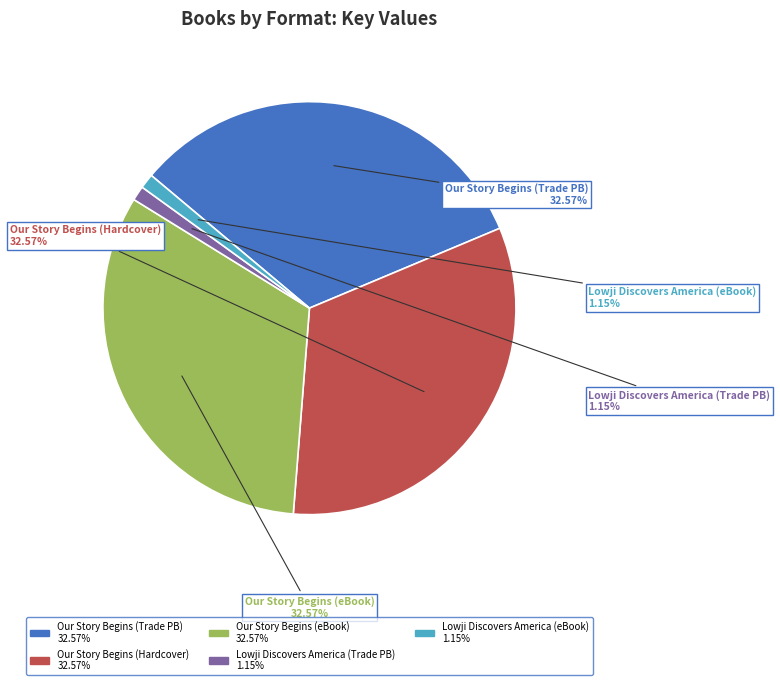

Is there any slice that represents more than half of the pie?

No